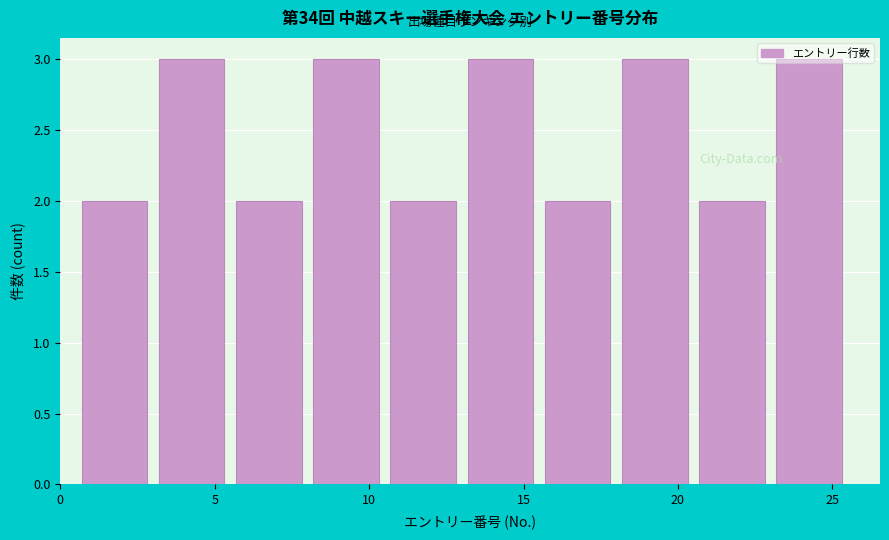

Reading left to right, transcribe this chart: for each bar, give the range it covers on the x-axis and its height. The values are not printed on the chart, so give them approximately, as read against the axis.

0.5 to 3.0: 2
3.0 to 5.5: 3
5.5 to 8.0: 2
8.0 to 10.5: 3
10.5 to 13.0: 2
13.0 to 15.5: 3
15.5 to 18.0: 2
18.0 to 20.5: 3
20.5 to 23.0: 2
23.0 to 25.5: 3